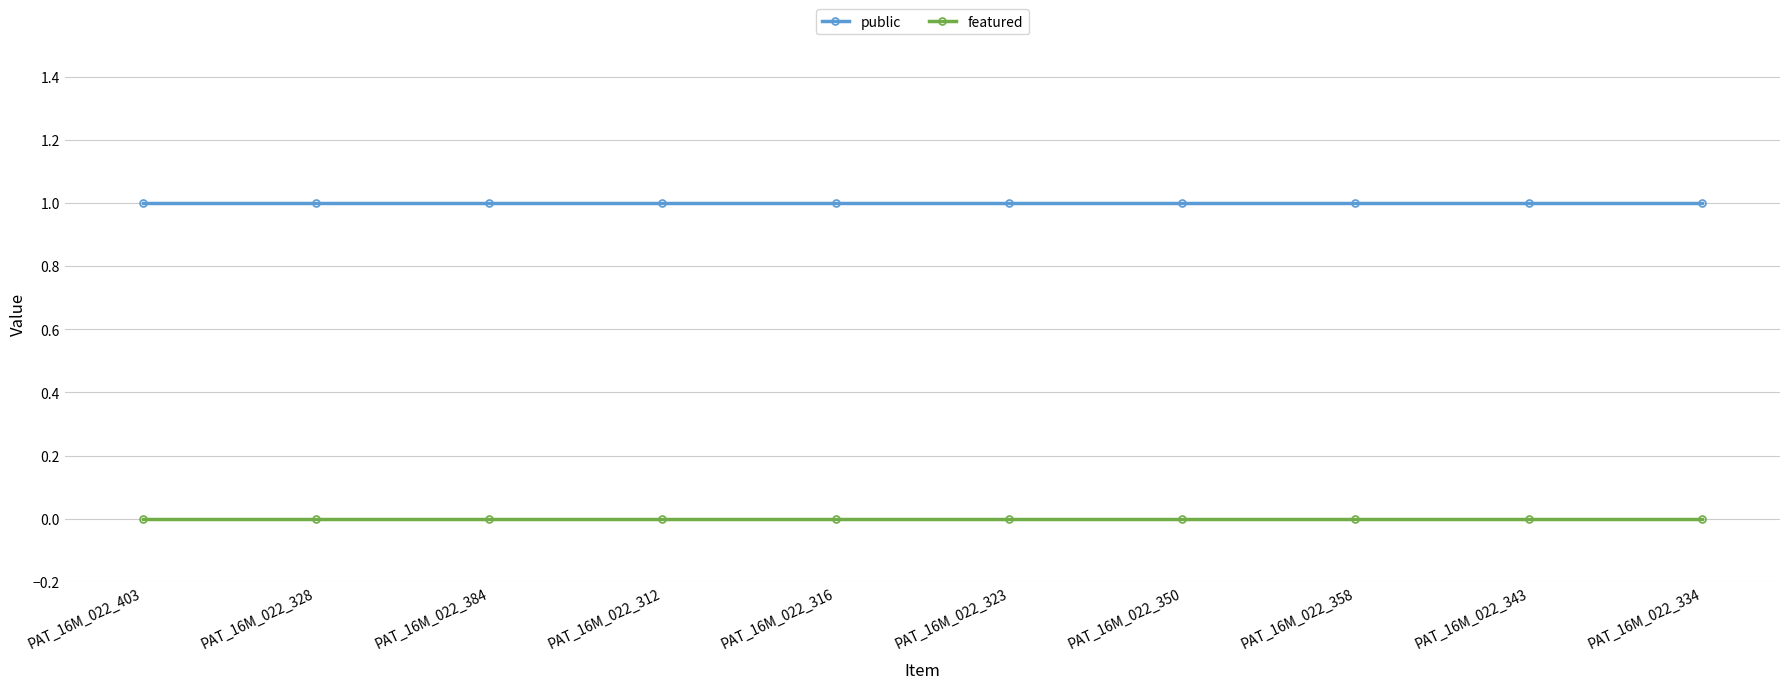

True or false: public and featured cross at least once.

False